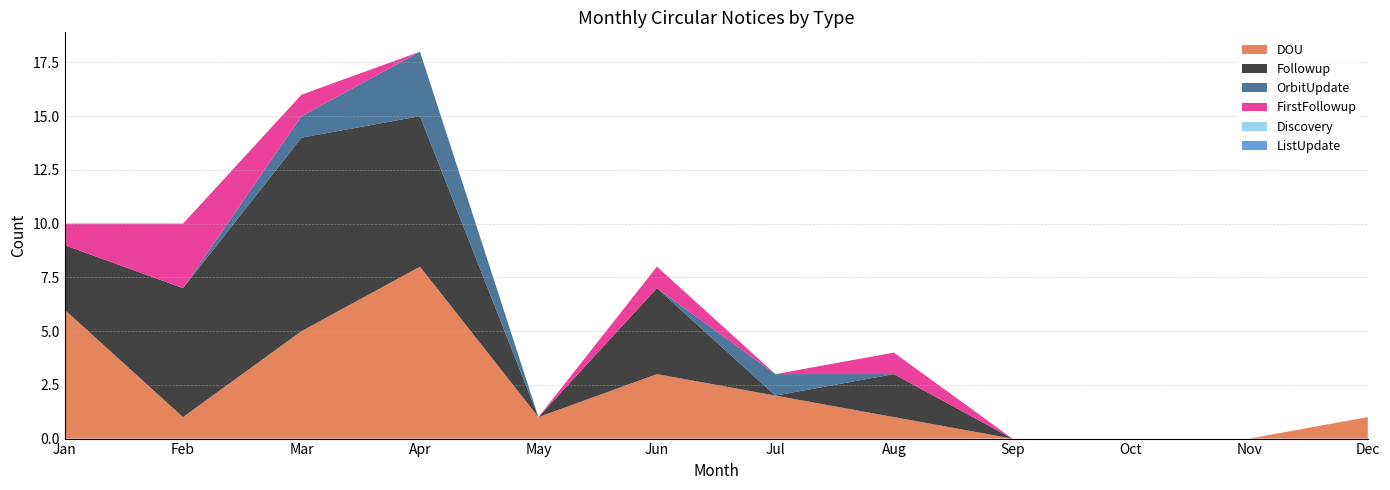

Reading right to left, list all the values displayed in this chart.

DOU: 1	0	0	0	1	2	3	1	8	5	1	6
Followup: 0	0	0	0	2	0	4	0	7	9	6	3
OrbitUpdate: 0	0	0	0	0	1	0	0	3	1	0	0
FirstFollowup: 0	0	0	0	1	0	1	0	0	1	3	1
Discovery: 0	0	0	0	0	0	0	0	0	0	0	0
ListUpdate: 0	0	0	0	0	0	0	0	0	0	0	0